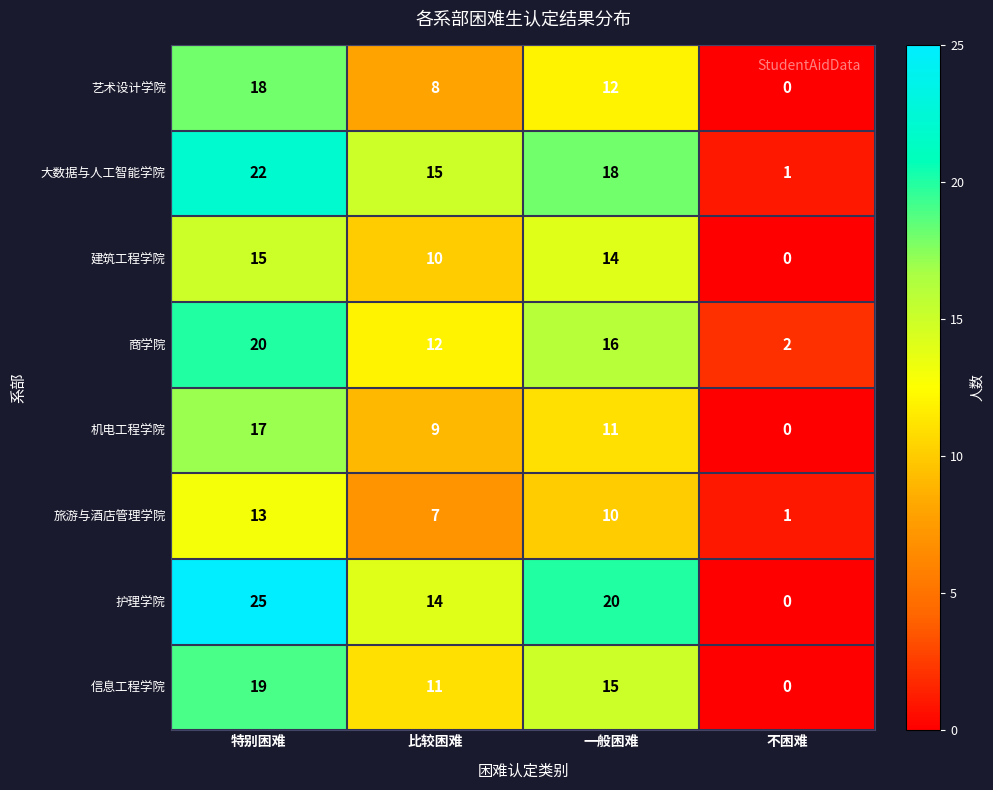

Which label corresponds to the largest value in the chart?

特别困难